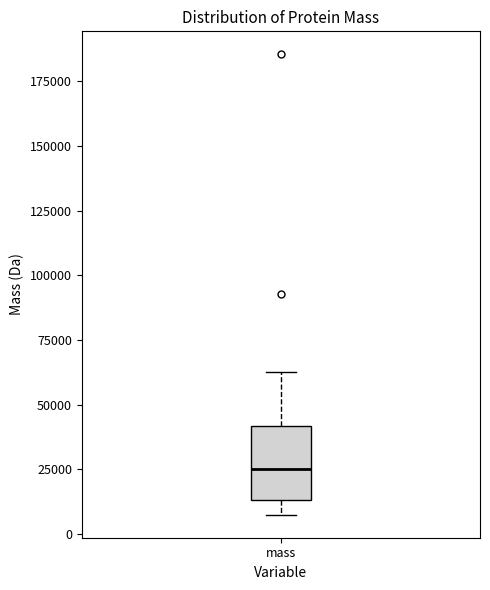

Where does the median line of the box for mass sit on the y-axis? The values are not printed on the chart, so give them approximately, as read against the axis.

25000